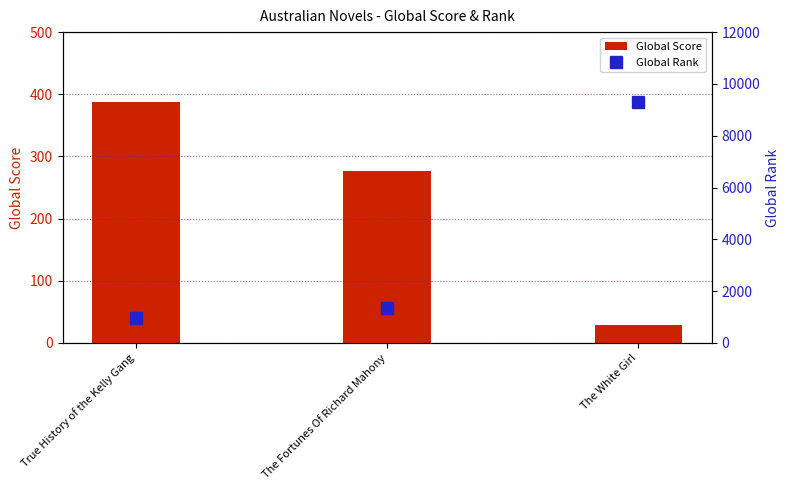

Rank the series by their average value, from lowest to highest.

Global Score, Global Rank